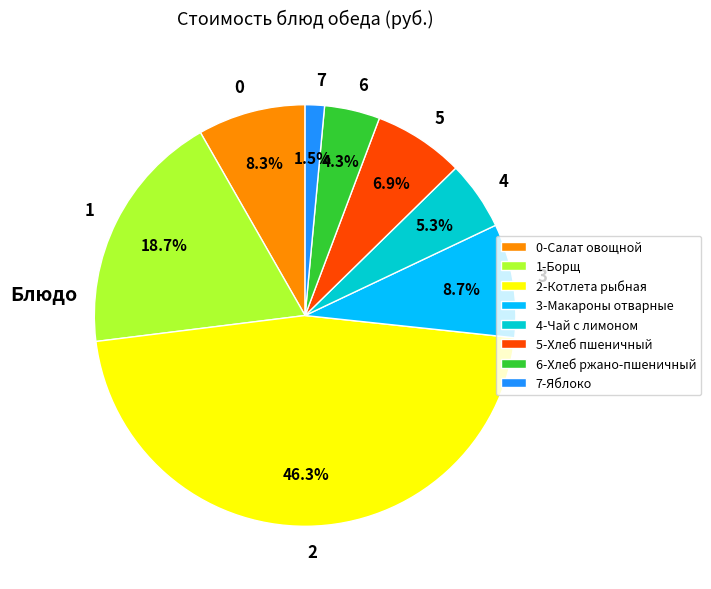

Approximately how many times larger is the value at 0 compared to 5?

1.2